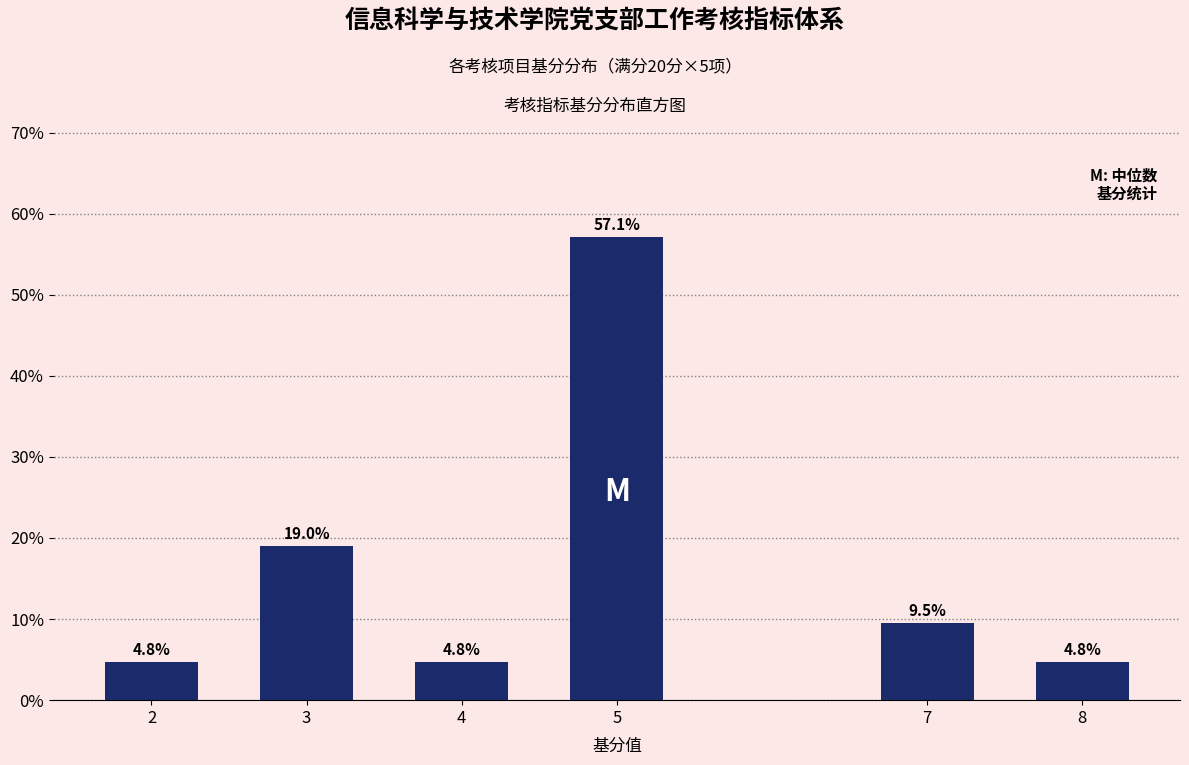

Reading left to right, what are all the values shown in this chart?

4.8	19.0	4.8	57.1	9.5	4.8